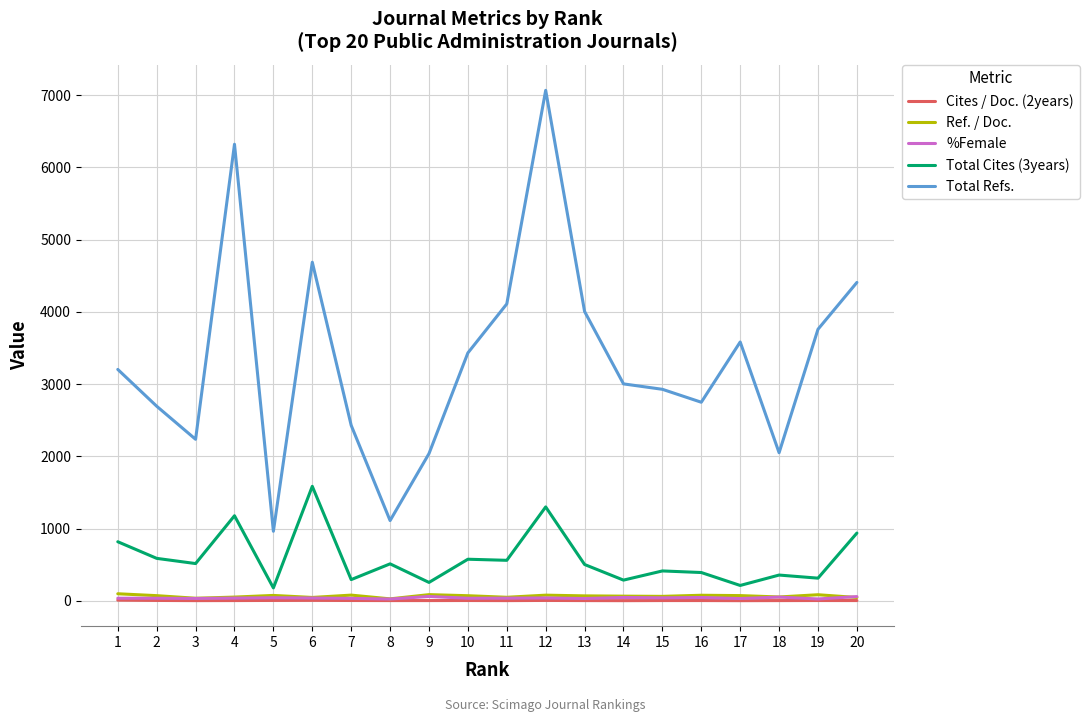

What are all the series names shown in the legend?

Cites / Doc. (2years), Ref. / Doc., %Female, Total Cites (3years), Total Refs.